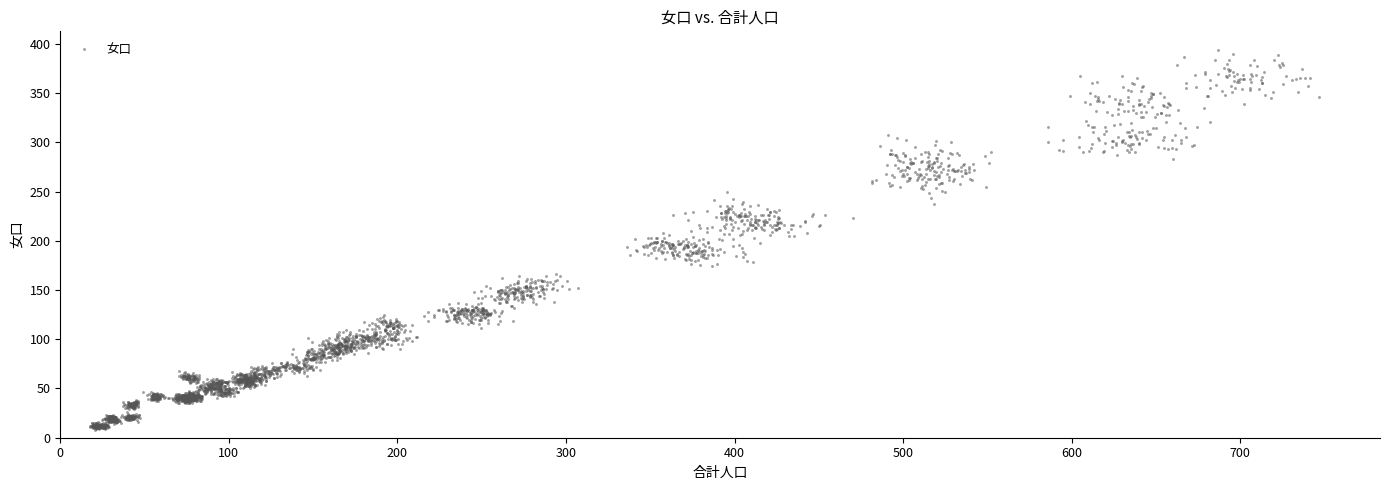

What is the range of Y values (max minus min)?

385.4